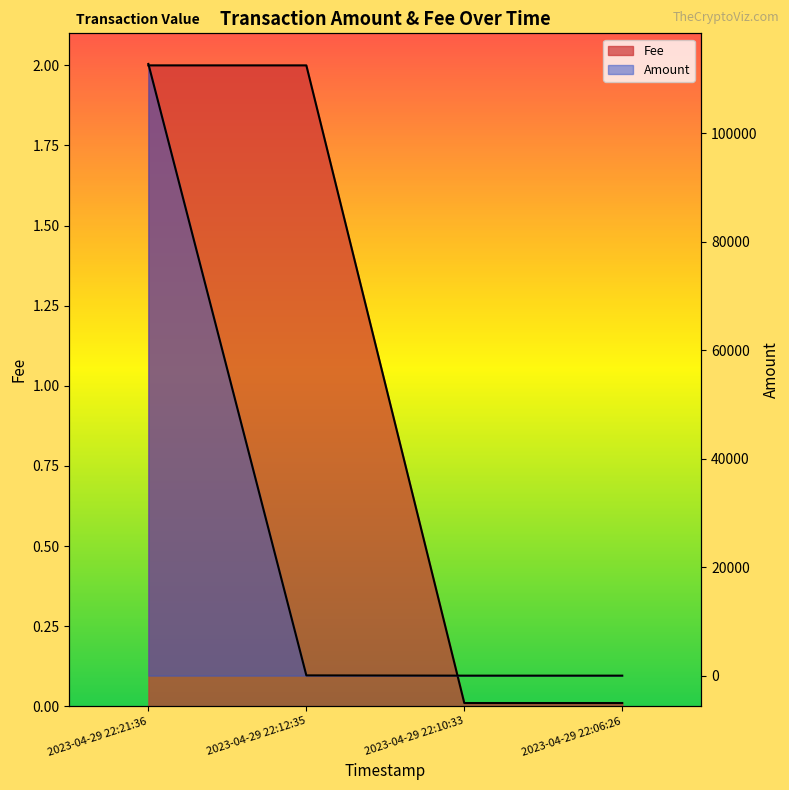

Which series has the largest total across all categories?

Amount